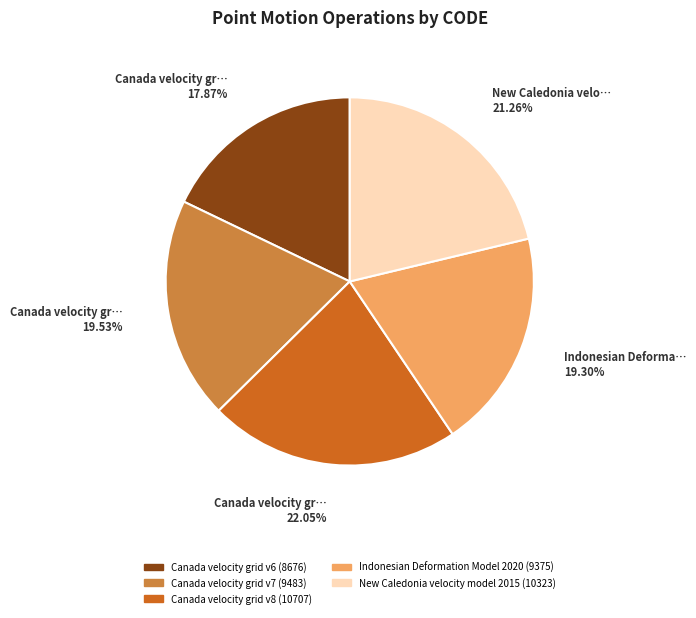

To the nearest percent, what is the combined percentage of Canada velocity grid v7 and New Caledonia velocity model 2015?

41%